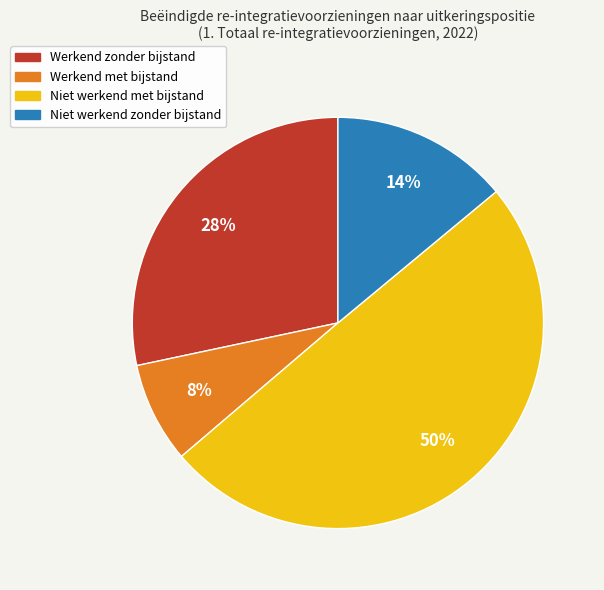

How many segments does this pie chart have?

4